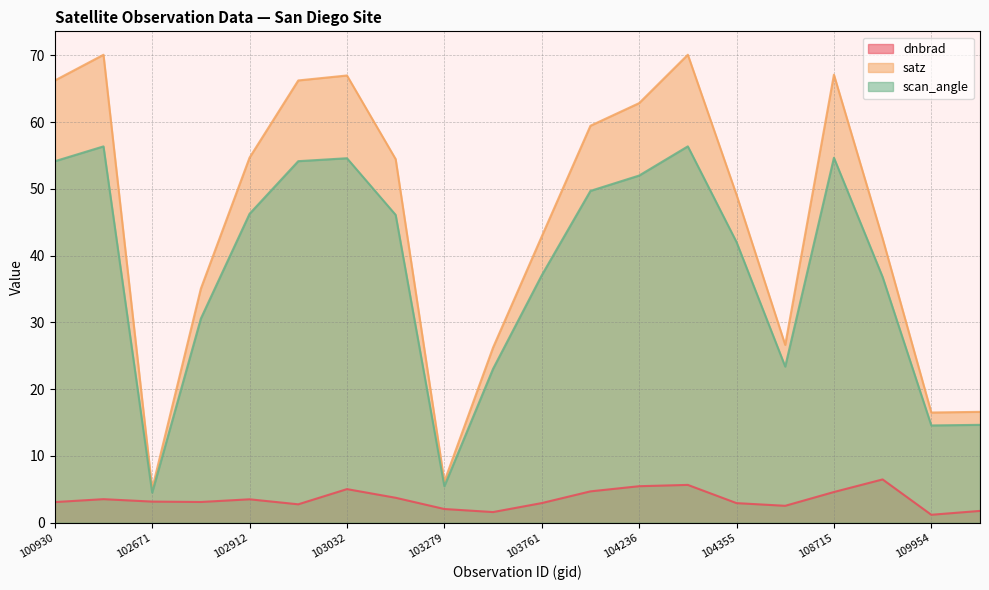

At which category is the sum across all series the highest?

104346